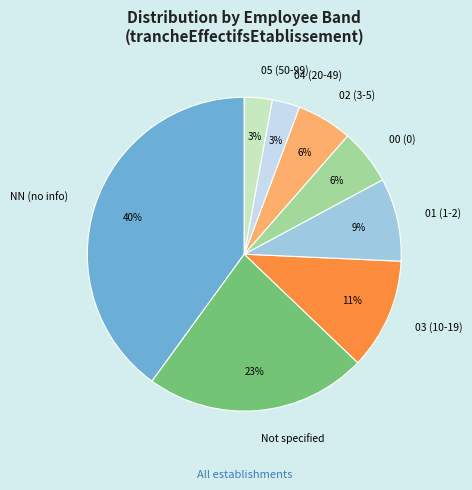

The 03 (10-19) slice represents 1% of the pie. True or false?

False